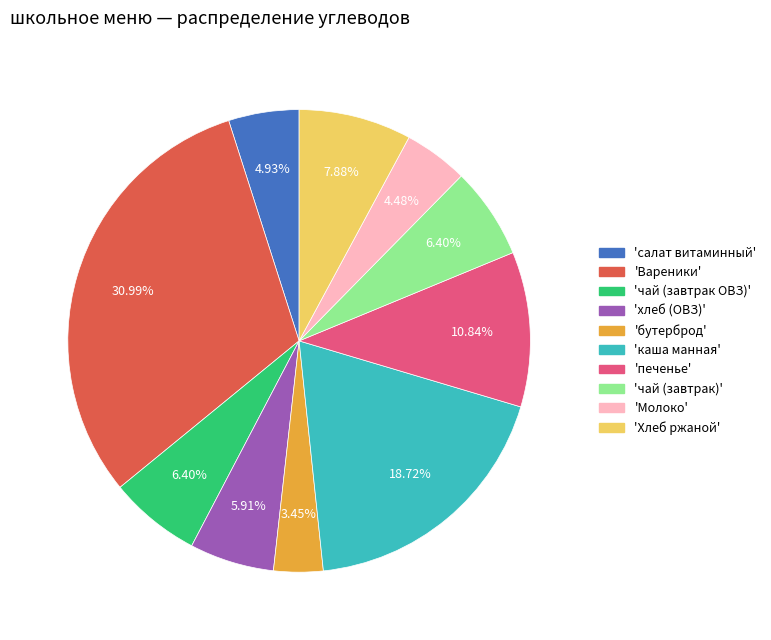

What is the ratio of the value at 'Хлеб ржаной' to the value at 'чай (завтрак)'?

1.2